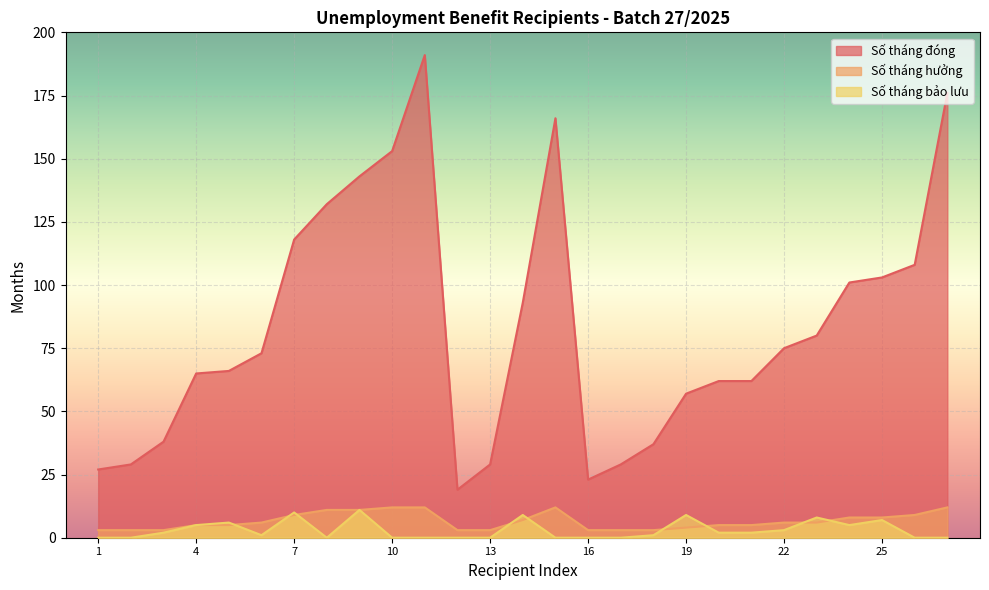

At which label does Số tháng hưởng first exceed 6?

7